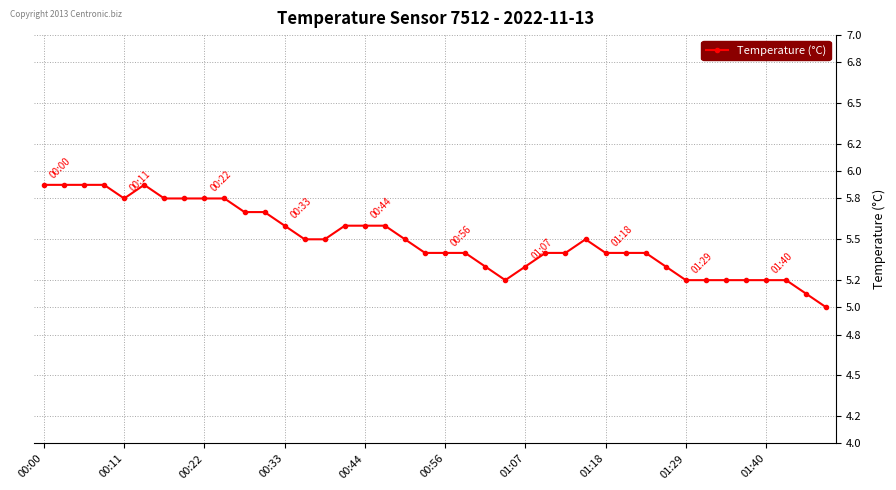

How many categories are shown in the chart?

40